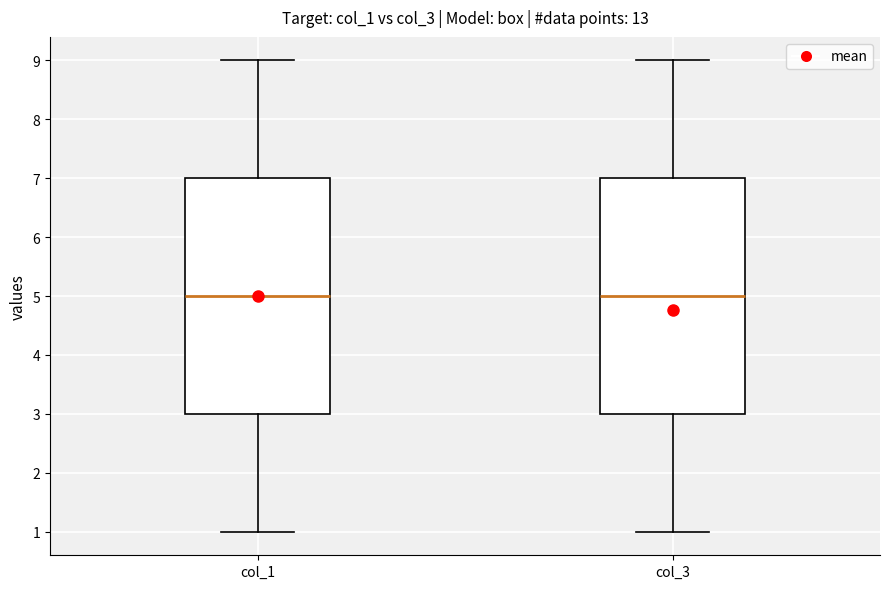

Reading left to right, read every box against the y-axis: the position of its median line, the range the box covers, and the ends of its whiskers. The values are not printed on the chart, so give them approximately, as read against the axis.

col_1: median 5, box 3 to 7, whiskers 1 to 9
col_3: median 5, box 3 to 7, whiskers 1 to 9